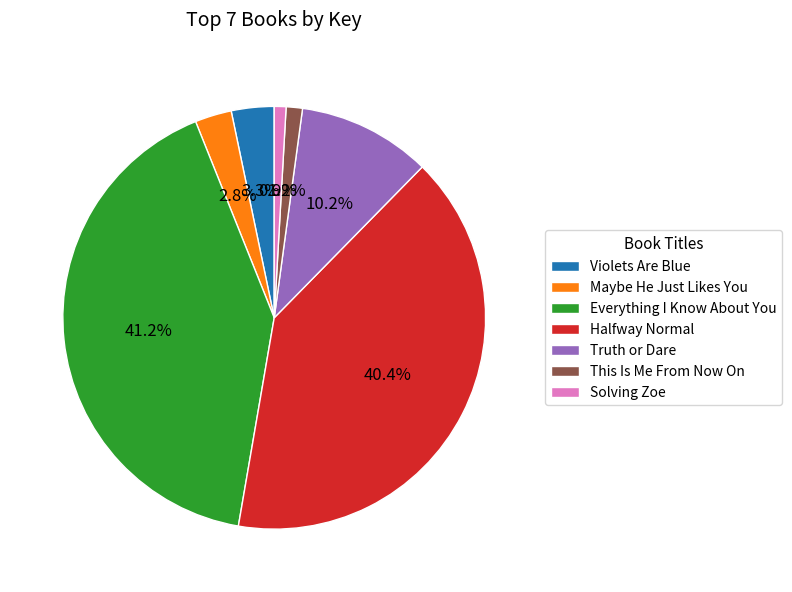

Does Truth or Dare represent more than half of the total?

No